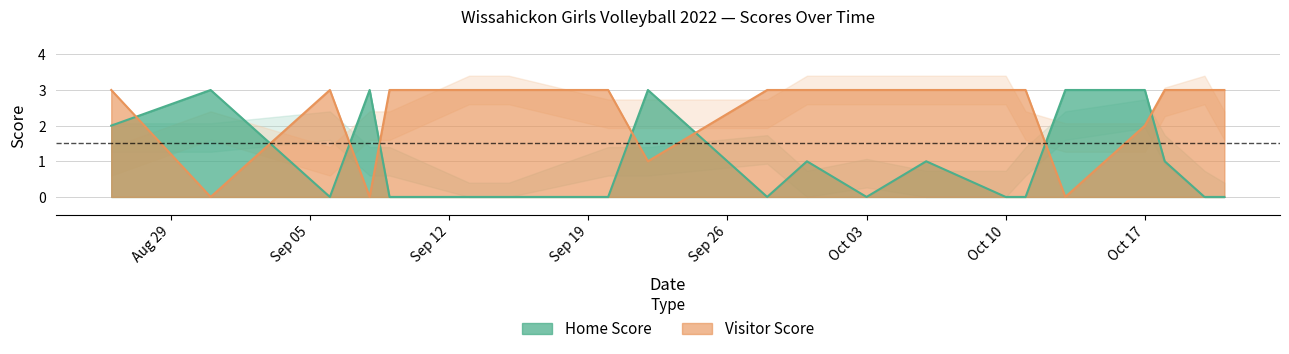

True or false: Home Score has a value of 0 at Oct 10.

True